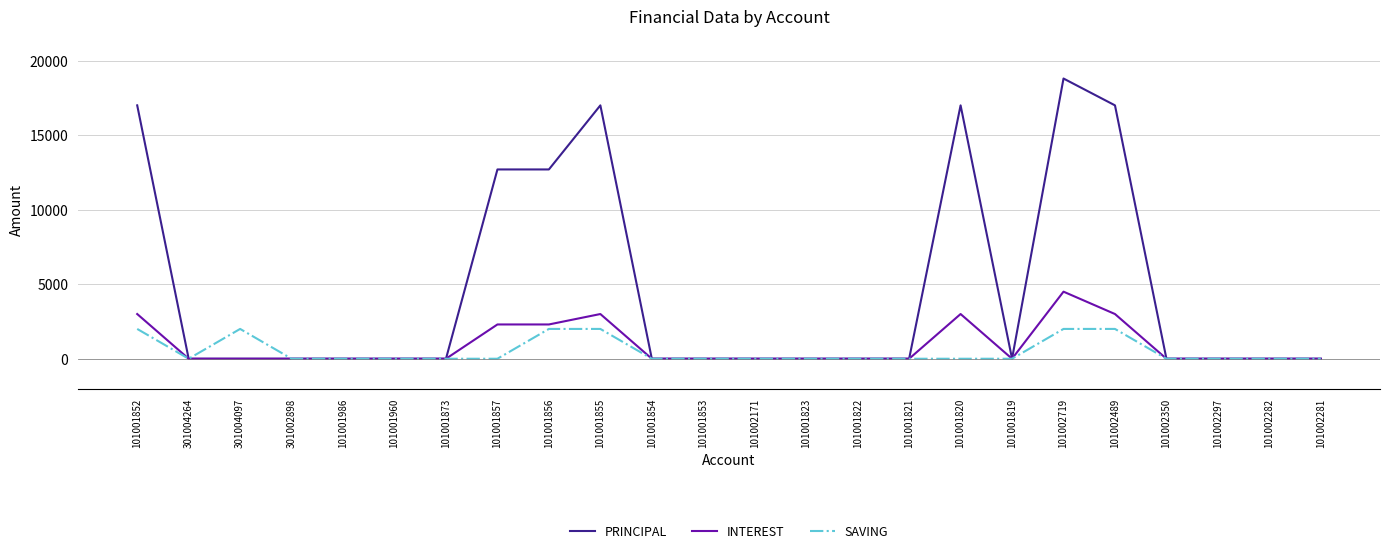

At which category is the sum across all series the highest?

101002719